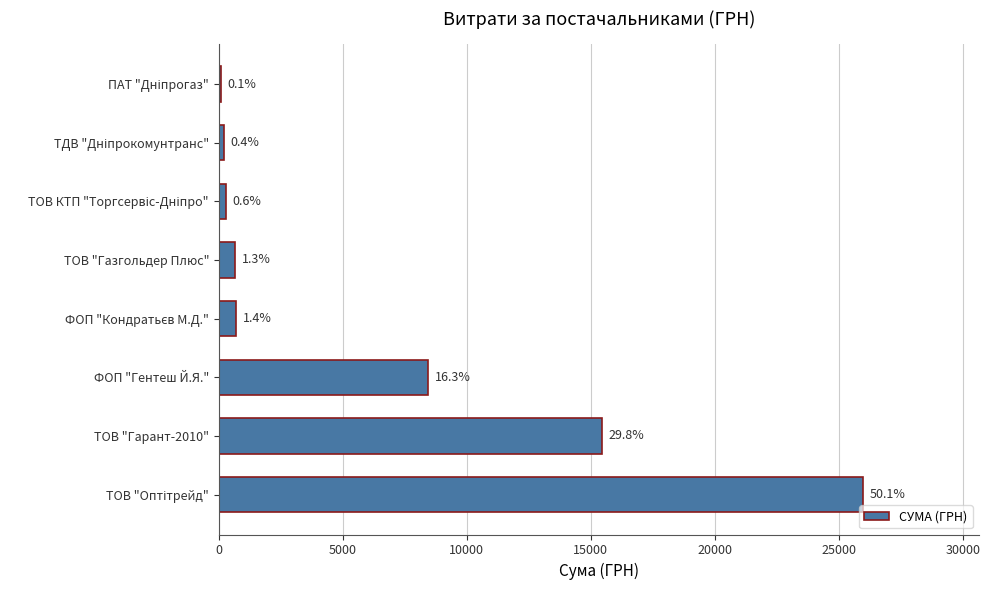

Are the bars horizontal?

Yes